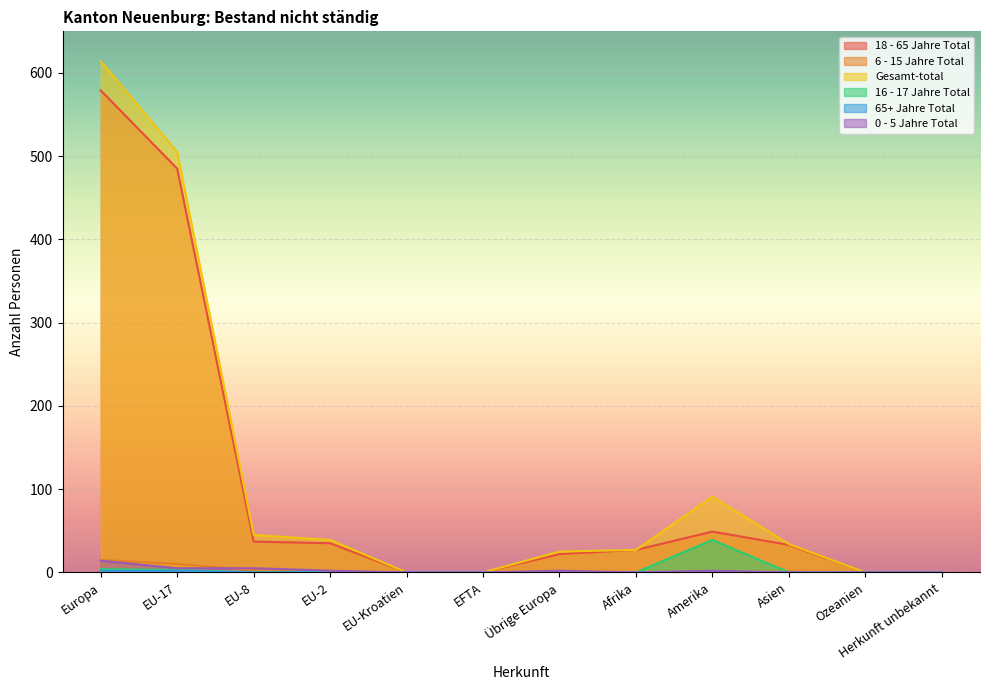

Is the value of Gesamt-total at Afrika greater than the value of 18 - 65 Jahre Total at EU-2?

No